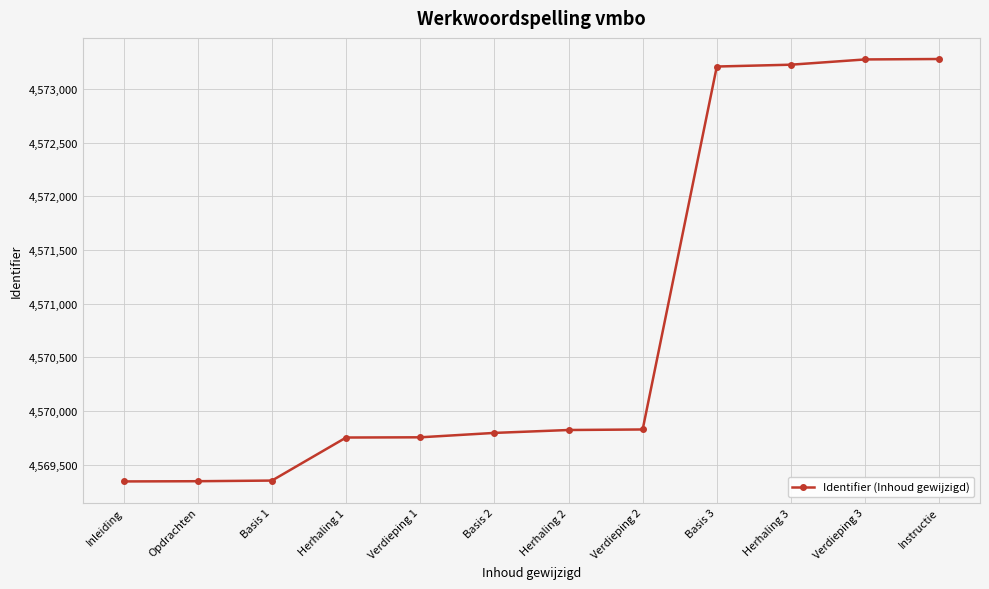

What is the sum of the values at Verdieping 2 and Herhaling 3?

9143054